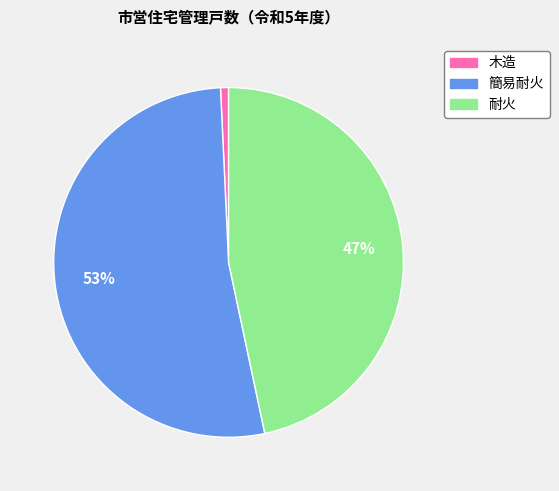

How many slices are in this pie chart?

3